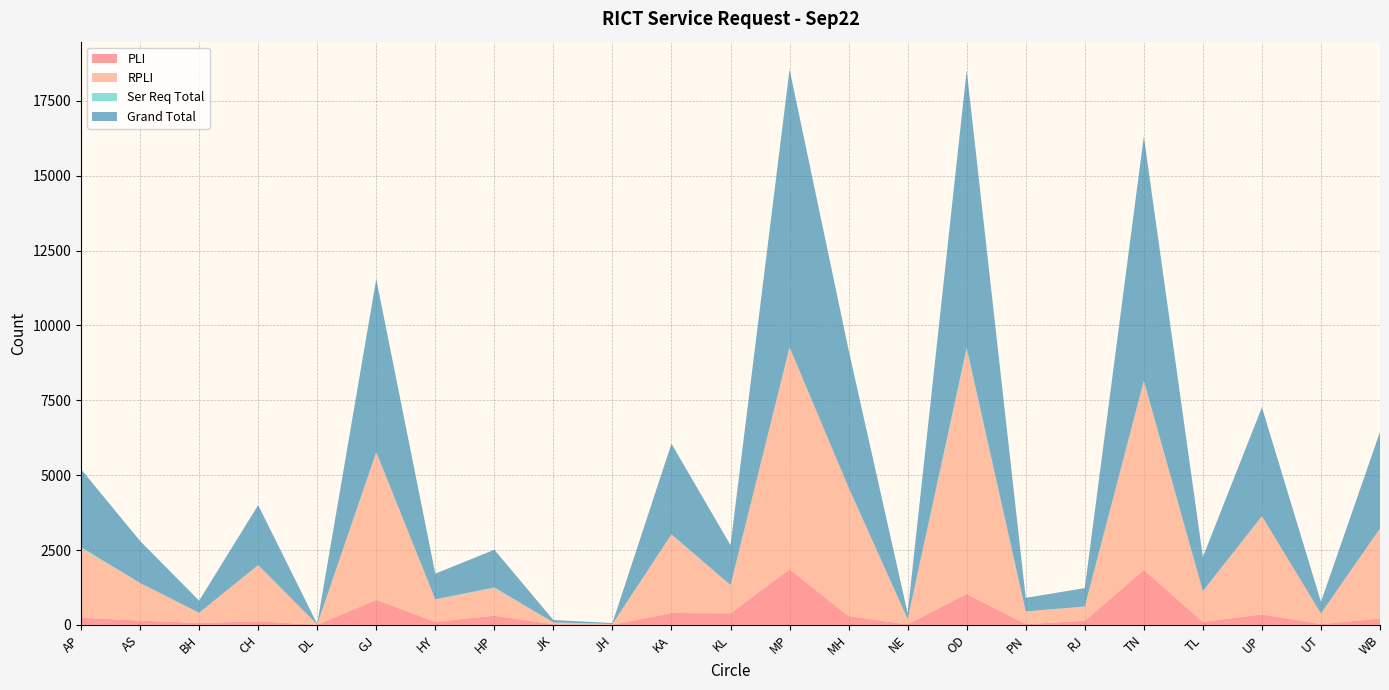

Reading left to right, list all the values displayed in this chart.

PLI: 242	144	65	120	3	838	103	308	23	8	398	387	1859	293	19	1034	29	136	1838	99	353	29	212
RPLI: 2322	1256	337	1878	13	4922	747	920	59	23	2617	942	7411	4294	175	8161	422	477	6300	1024	3280	355	3010
Ser Req Total: 37	1	3	2	0	15	6	27	0	0	11	3	5	3	1	64	1	2	20	10	1	1	1
Grand Total: 2601	1402	405	2000	16	5775	856	1255	82	31	3026	1332	9275	4590	195	9259	452	615	8158	1133	3634	385	3223